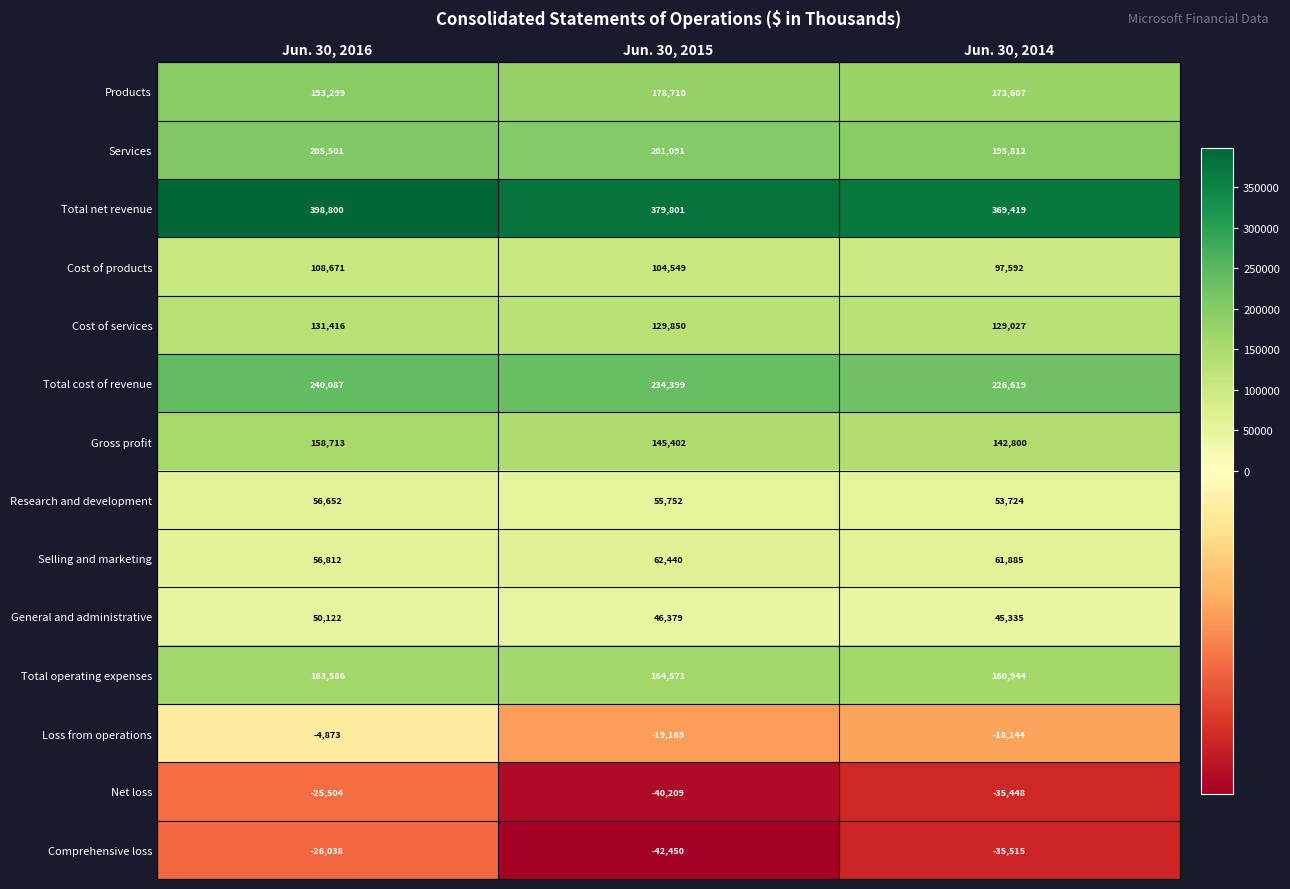

Is it true that Services equals 259464 at Jun. 30, 2014?

False